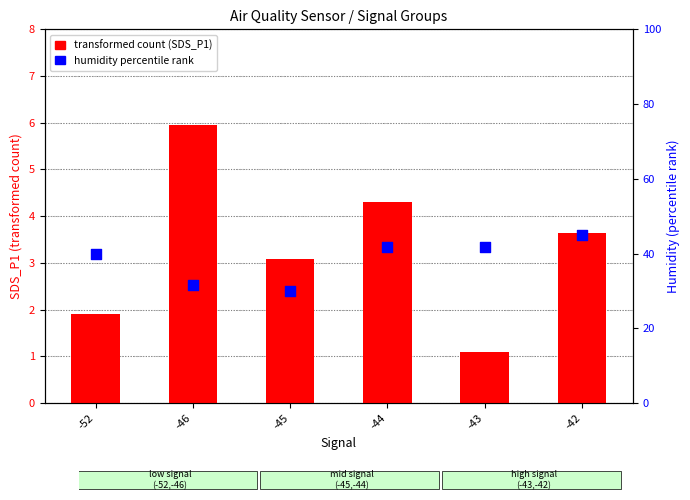

Is the value of Humidity percentile at -46 greater than the value of SDS_P1 at -42?

Yes